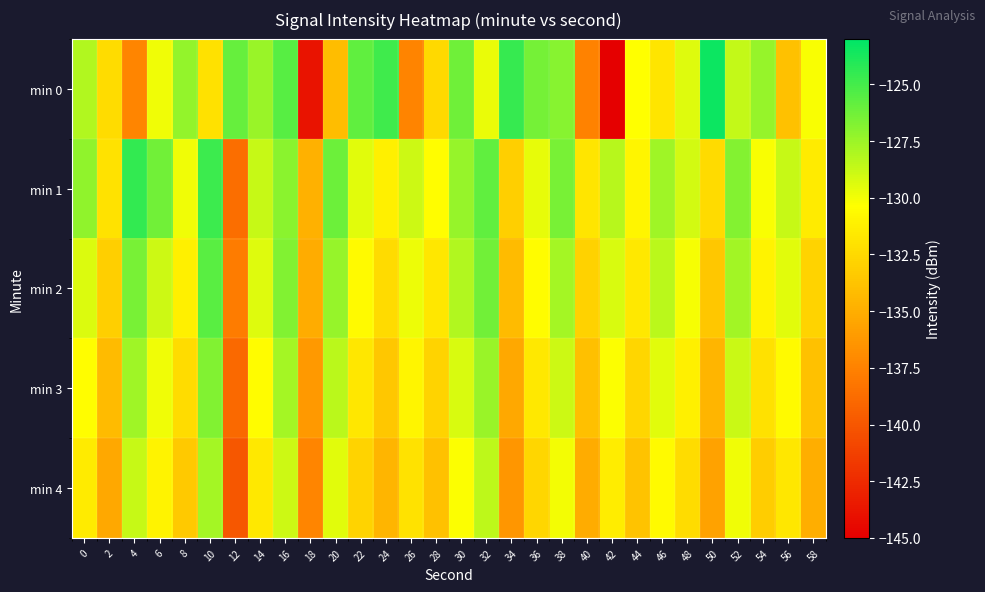

Reading left to right, list all the values displayed in this chart.

min 0: 0=-128.1	2=-132.3	4=-137.3	6=-129.9	8=-127.3	10=-132.1	12=-126.0	14=-127.4	16=-125.5	18=-143.9	20=-134.2	22=-125.8	24=-124.9	26=-137.4	28=-132.5	30=-126.2	32=-129.8	34=-124.6	36=-126.4	38=-126.9	40=-137.5	42=-145.5	44=-130.4	46=-131.8	48=-129.4	50=-123.4	52=-128.6	54=-127.4	56=-133.9	58=-130.2
min 1: 0=-127.2	2=-132.0	4=-124.5	6=-126.3	8=-129.9	10=-124.8	12=-138.6	14=-128.7	16=-127.0	18=-134.8	20=-126.1	22=-129.5	24=-131.2	26=-128.9	28=-130.4	30=-127.3	32=-125.8	34=-133.1	36=-129.7	38=-126.5	40=-131.8	42=-128.3	44=-130.9	46=-127.6	48=-129.1	50=-132.4	52=-126.8	54=-130.2	56=-128.7	58=-131.5
min 2: 0=-129.3	2=-133.1	4=-126.5	6=-128.9	8=-131.2	10=-125.6	12=-137.8	14=-129.4	16=-126.7	18=-135.1	20=-127.3	22=-130.6	24=-132.4	26=-129.8	28=-131.7	30=-128.1	32=-126.3	34=-134.2	36=-130.5	38=-127.8	40=-132.9	42=-129.2	44=-131.6	46=-128.4	48=-130.1	50=-133.5	52=-127.7	54=-131.0	56=-129.5	58=-132.8
min 3: 0=-130.4	2=-134.2	4=-127.6	6=-129.9	8=-132.3	10=-126.7	12=-138.9	14=-130.5	16=-127.8	18=-136.2	20=-128.4	22=-131.7	24=-133.5	26=-130.9	28=-132.8	30=-129.2	32=-127.4	34=-135.3	36=-131.6	38=-128.9	40=-134.0	42=-130.3	44=-132.7	46=-129.5	48=-131.2	50=-134.6	52=-128.8	54=-132.1	56=-130.6	58=-133.9
min 4: 0=-131.5	2=-135.3	4=-128.7	6=-131.0	8=-133.4	10=-127.8	12=-140.0	14=-131.6	16=-128.9	18=-137.3	20=-129.5	22=-132.8	24=-134.6	26=-132.0	28=-133.9	30=-130.3	32=-128.5	34=-136.4	36=-132.7	38=-130.0	40=-135.1	42=-131.4	44=-133.8	46=-130.6	48=-132.3	50=-135.7	52=-129.9	54=-133.2	56=-131.7	58=-135.0